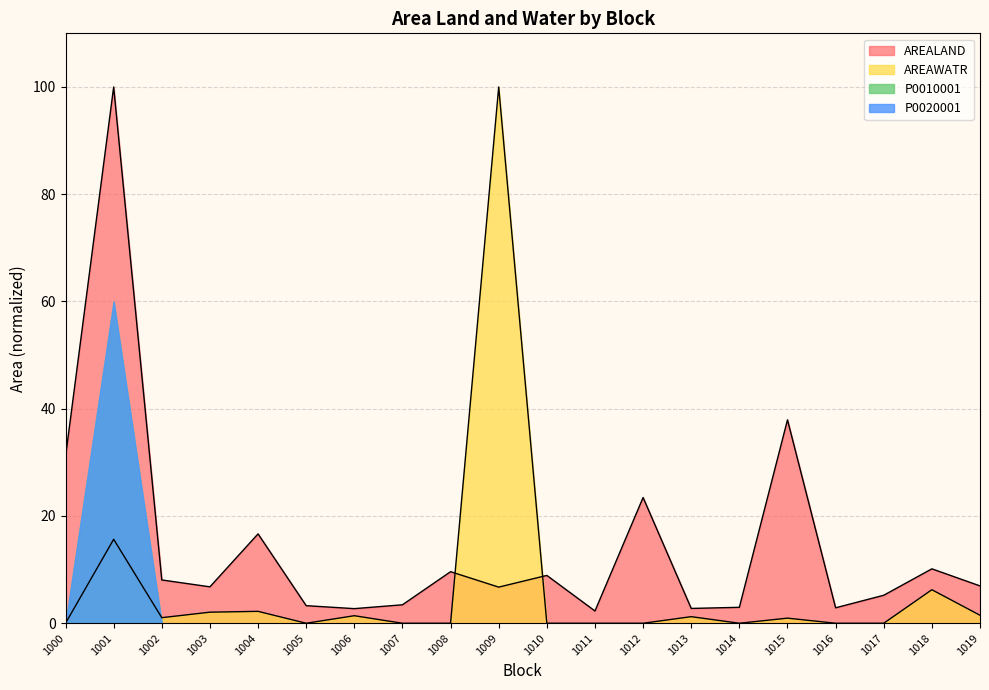

What is the difference between the highest and lowest values at 1019?

5.5